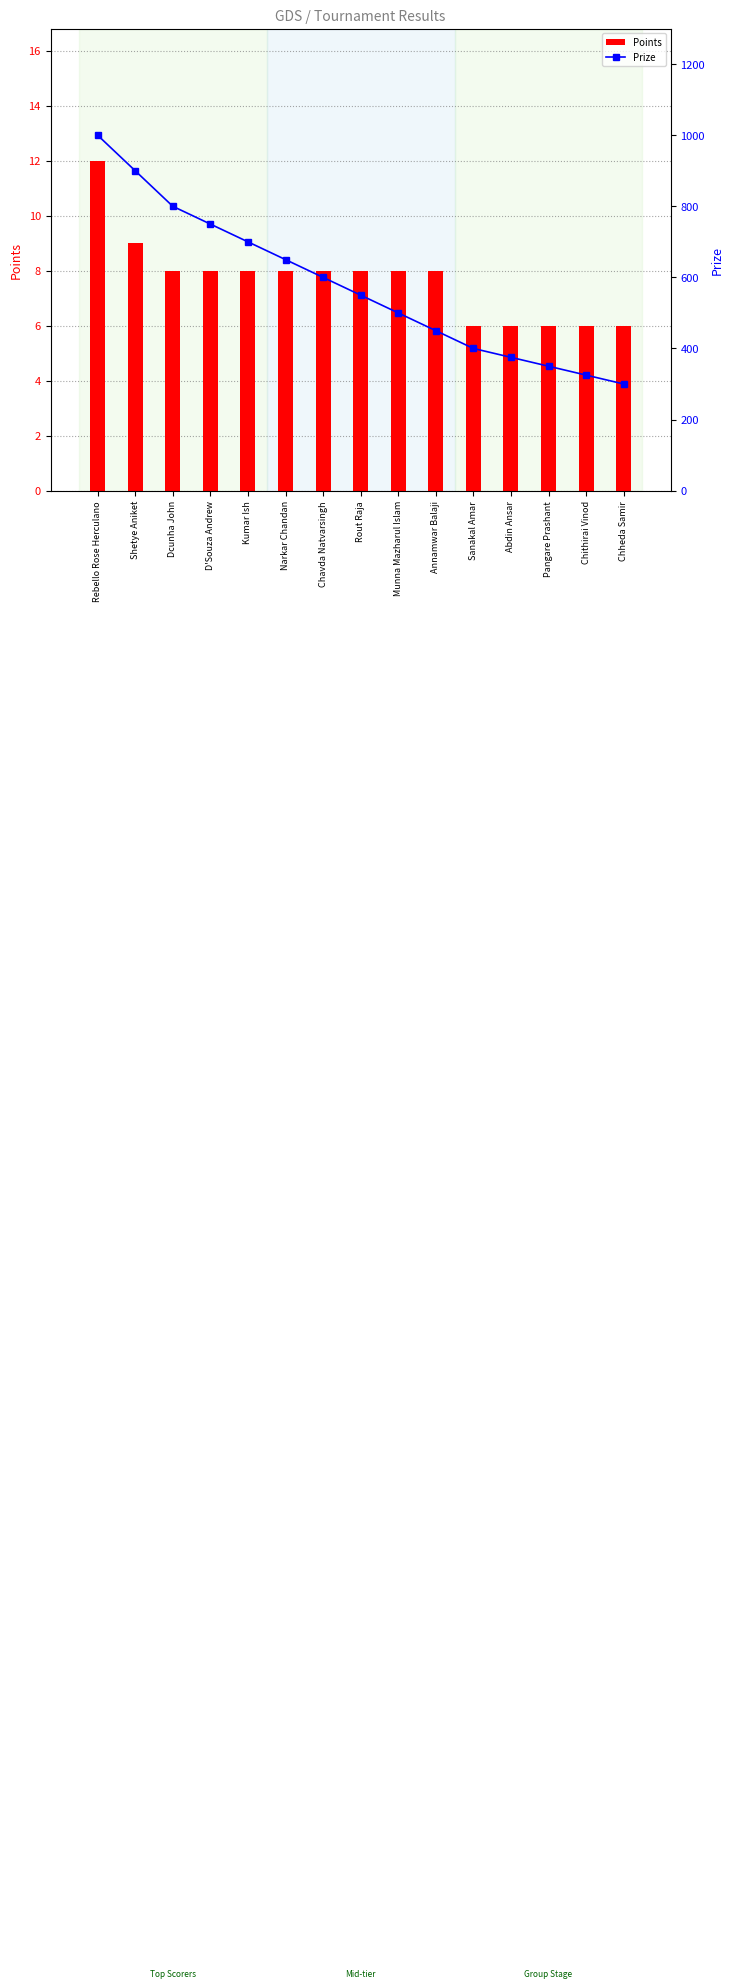

What is the smallest value displayed?

6